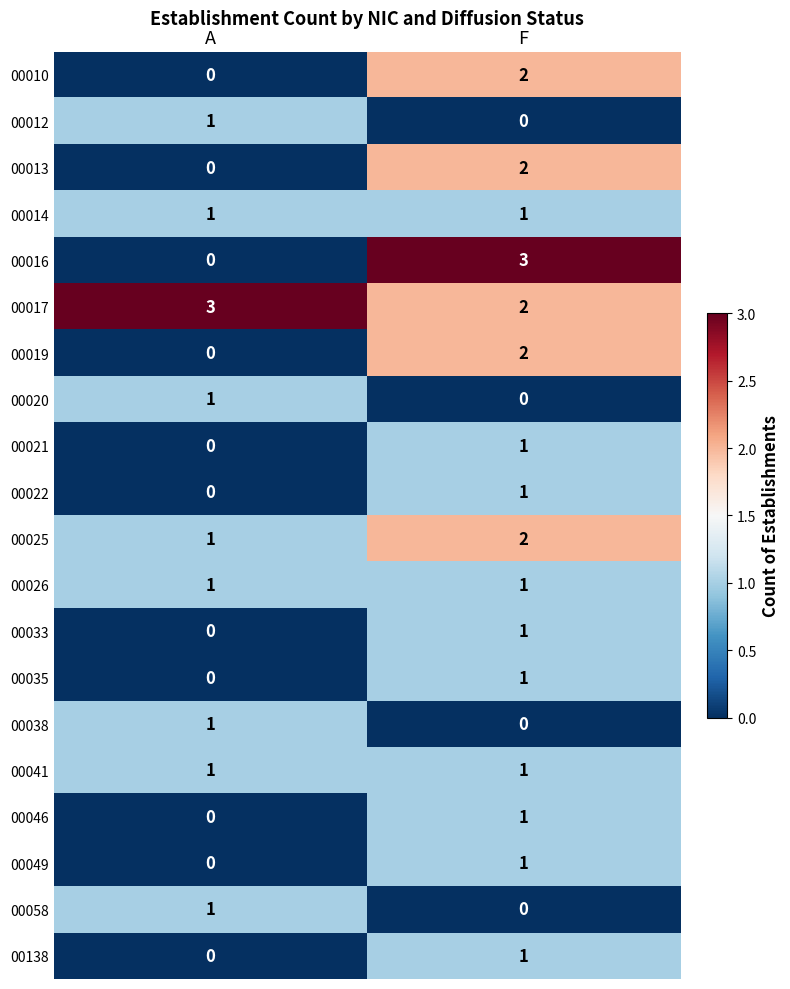

Which category has the lowest value in the 00049 series?

A